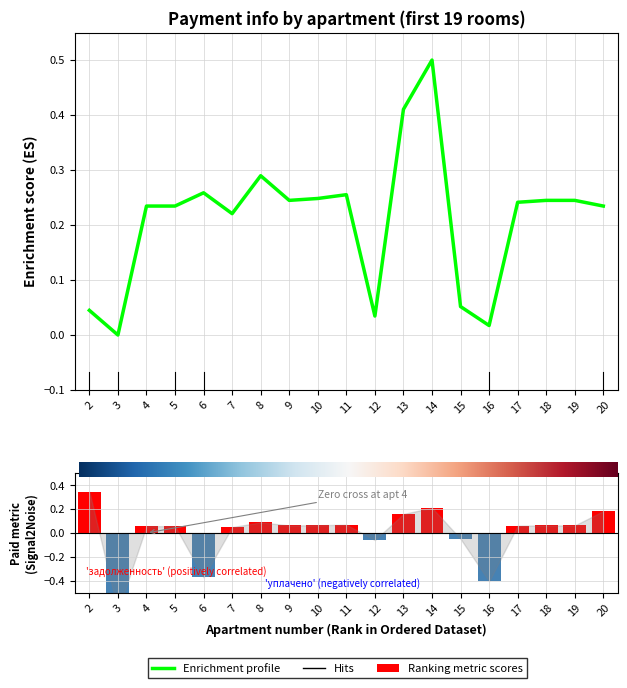

What is the difference between the maximum and minimum values in the начислено series?

0.5